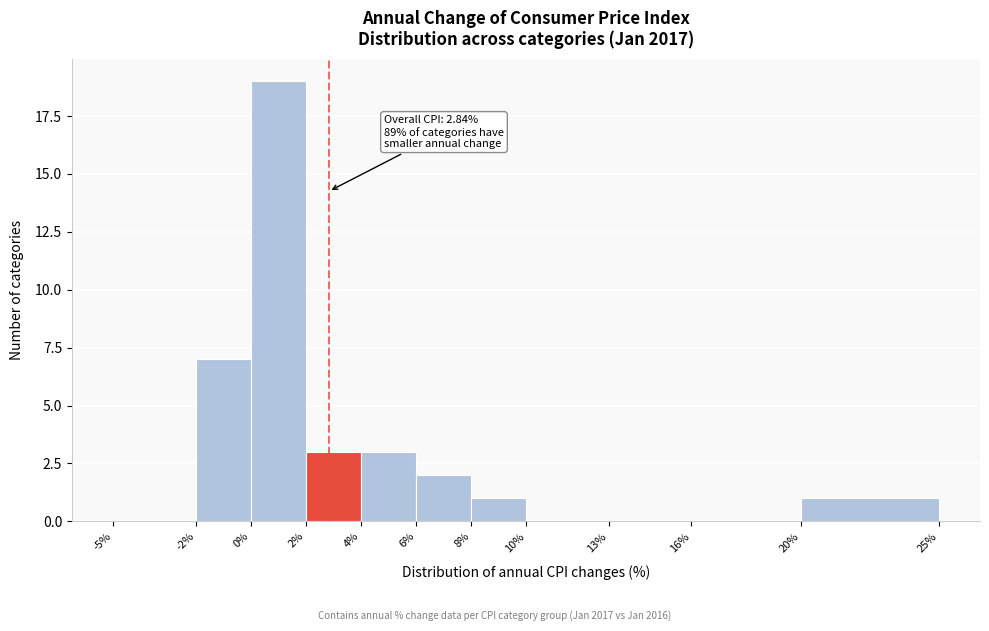

Which range on the x-axis has the tallest bar?

0% to 2%